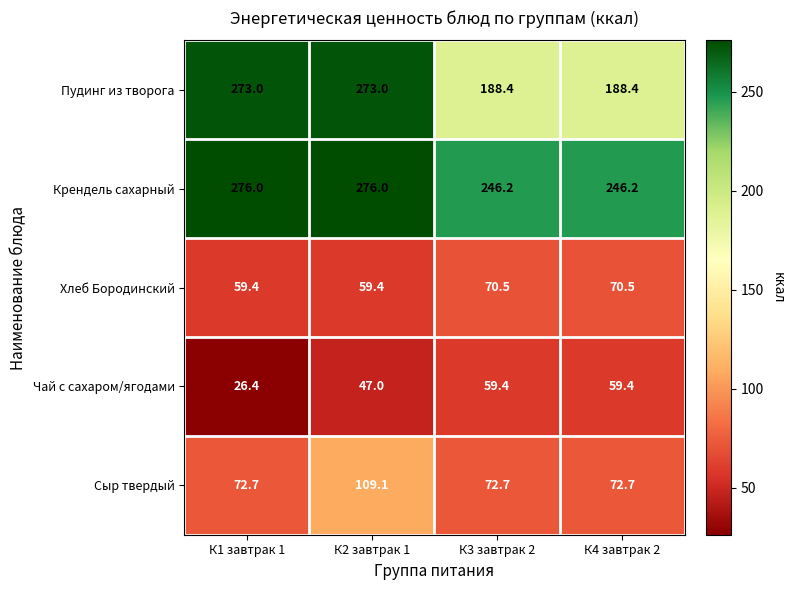

What is the minimum value shown in the chart?

26.4